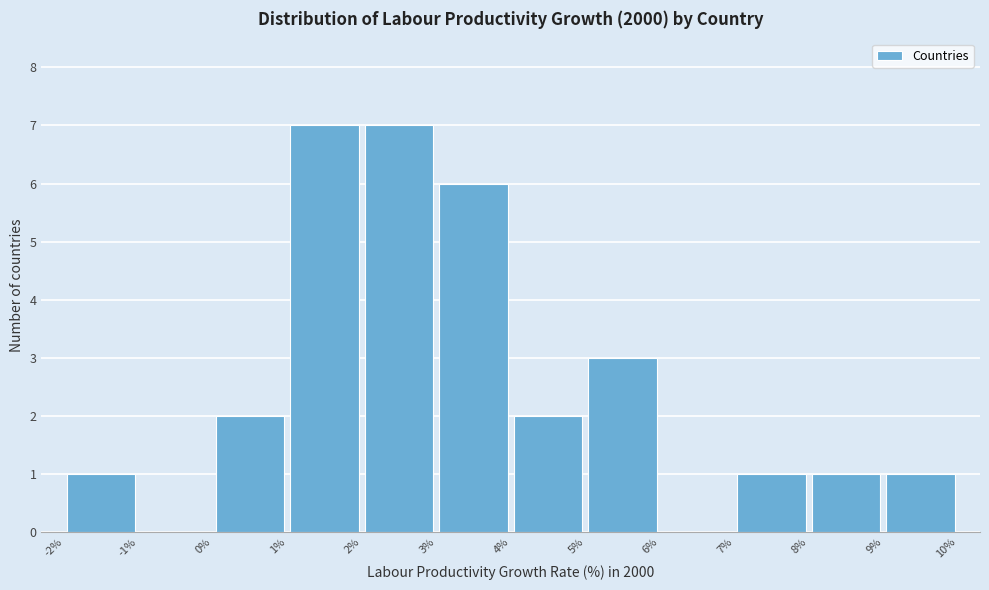

Reading left to right, list every bar in this chart as the range it spans on the x-axis followed by its height. The values are not printed on the chart, so give them approximately, as read against the axis.

-2% to -1%: 1
-1% to 0%: 0
0% to 1%: 2
1% to 2%: 7
2% to 3%: 7
3% to 4%: 6
4% to 5%: 2
5% to 6%: 3
6% to 7%: 0
7% to 8%: 1
8% to 9%: 1
9% to 10%: 1